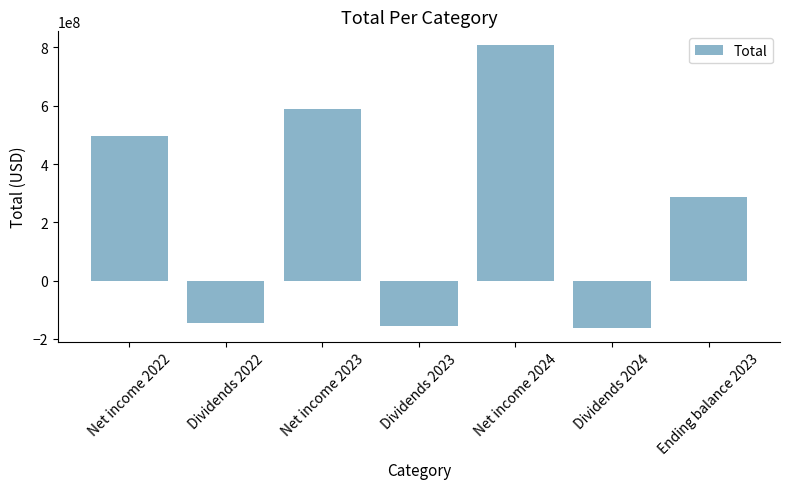

What is the greatest value displayed?

806900000